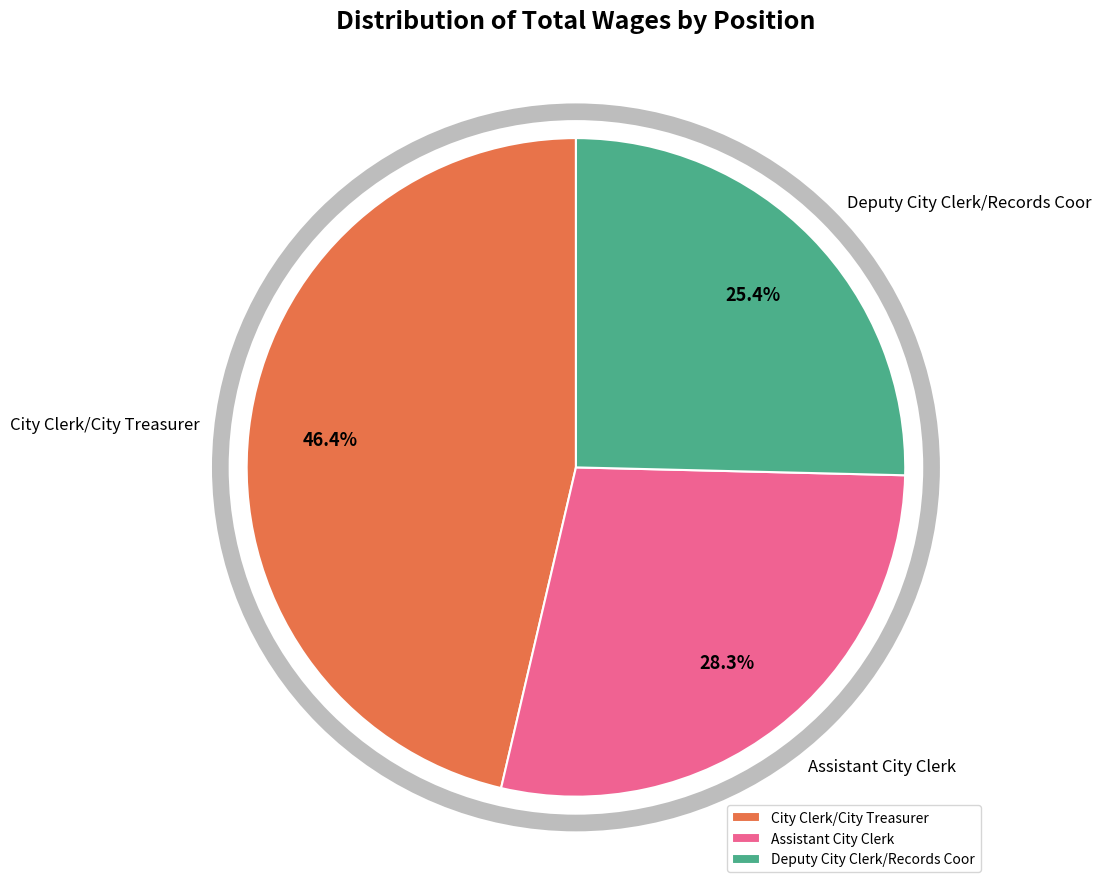

Is there a majority slice in this chart?

No